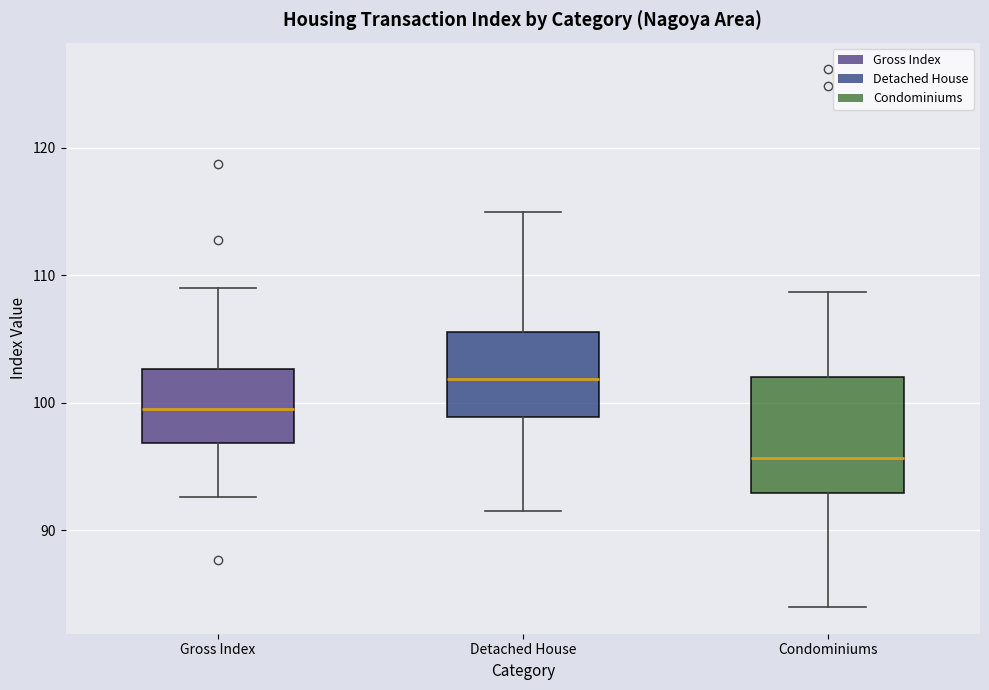

Which box has the highest median line?

Detached House